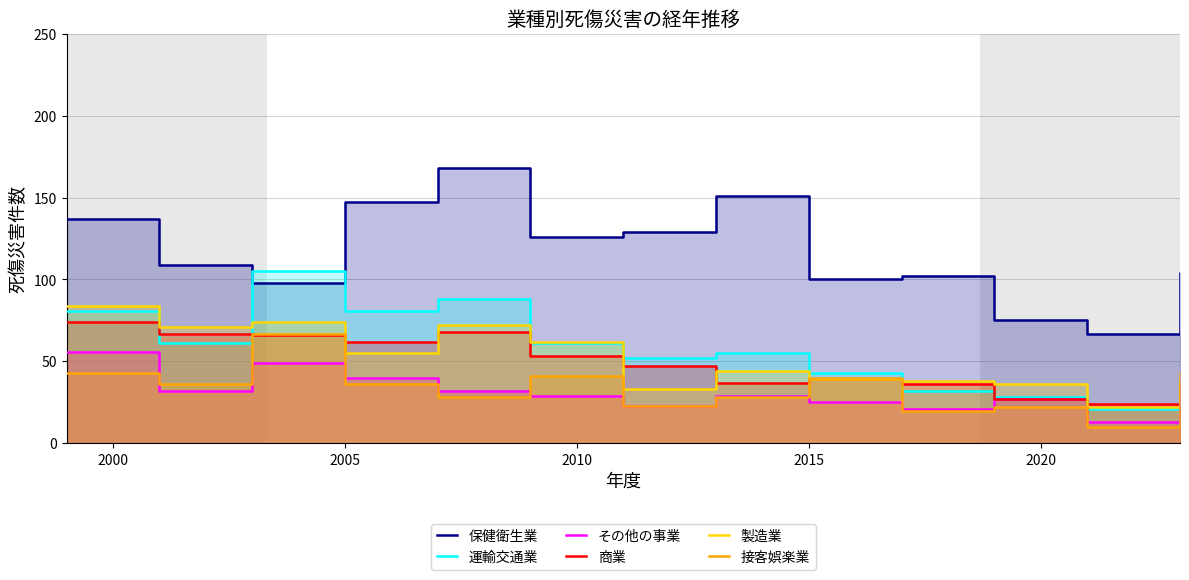

What is the value of the 運輸交通業 point at the 6th from the left?

61